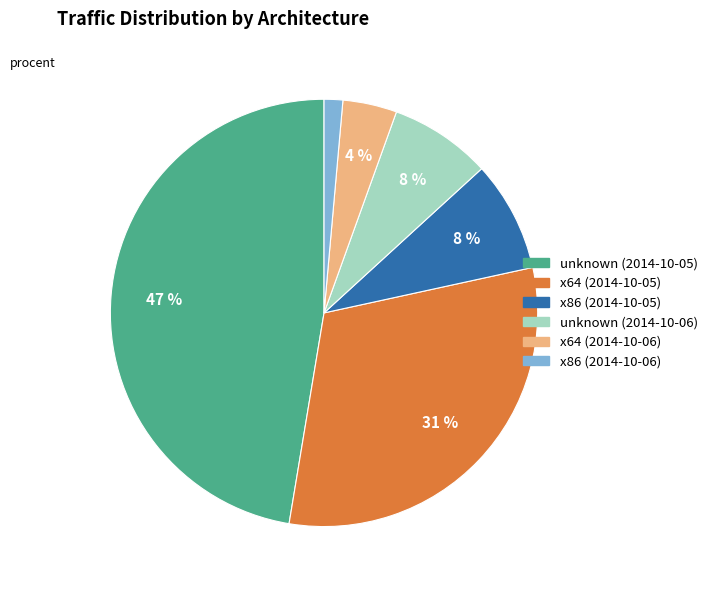

Does any single category account for the majority?

No